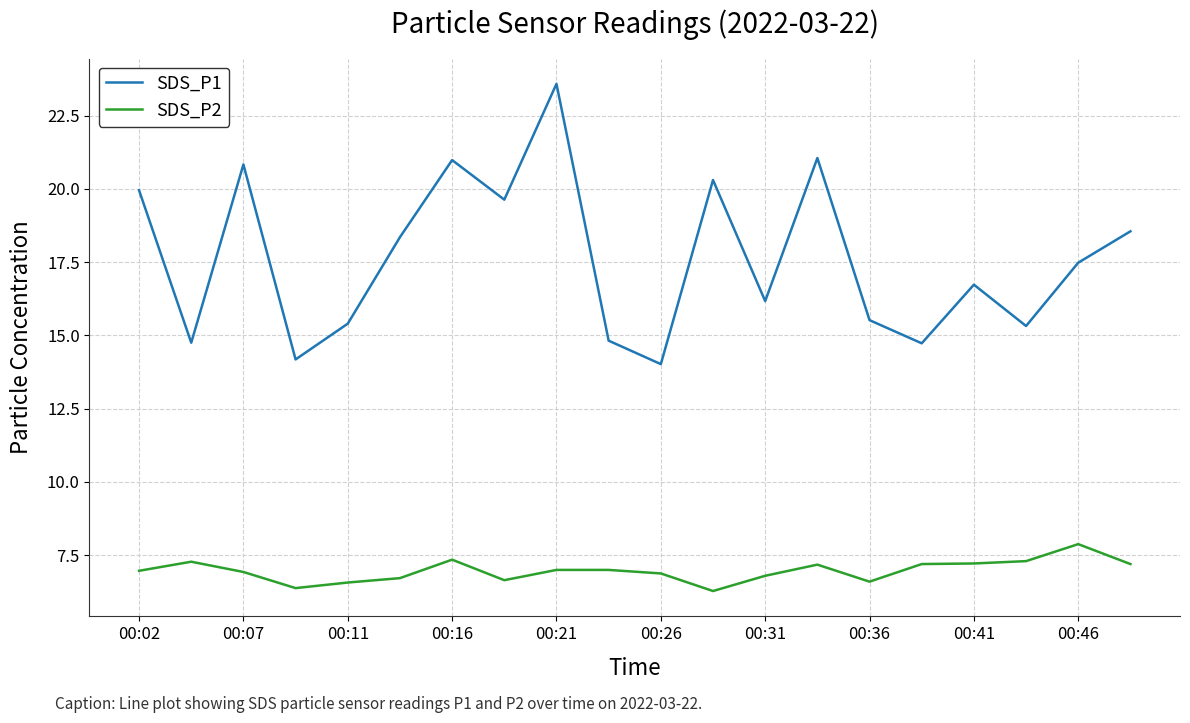

Which series has the largest range (max minus min)?

SDS_P1